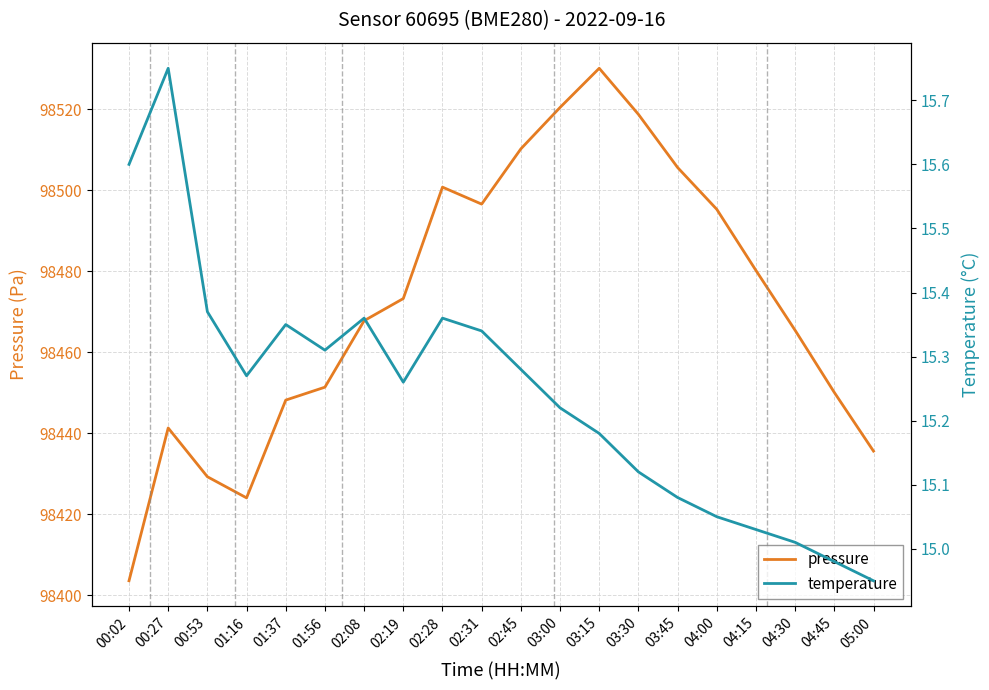

Reading left to right, what are all the values shown in this chart?

pressure: 98403.6	98441.3	98429.3	98424.1	98448.2	98451.4	98467.8	98473.3	98500.8	98496.6	98510.2	98520.4	98530.1	98518.8	98505.6	98495.3	98480.2	98465.4	98450.1	98435.6
temperature: 15.6	15.8	15.4	15.3	15.3	15.3	15.4	15.3	15.4	15.3	15.3	15.2	15.2	15.1	15.1	15.1	15.0	15.0	15.0	14.9